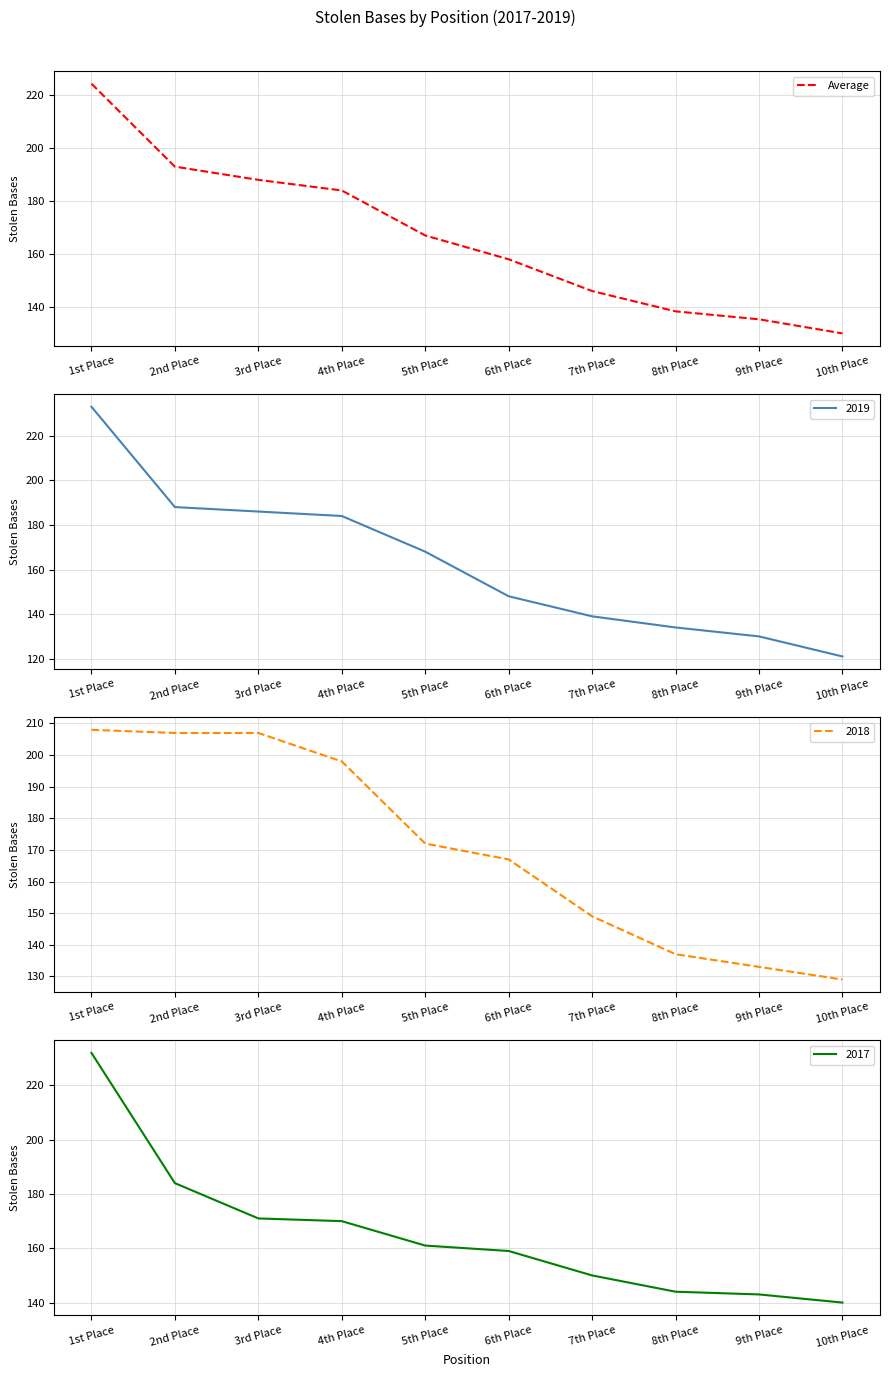

Approximately how many times larger is the value at 10th Place compared to 9th Place?

1.0